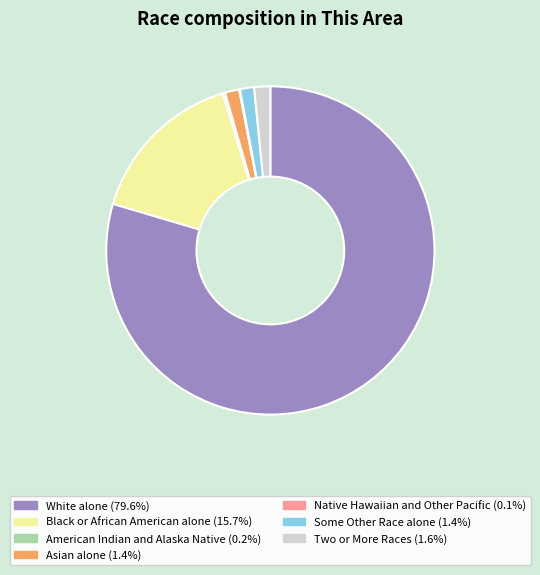

Do Some Other Race alone and Two or More Races together represent more than half of the pie?

No